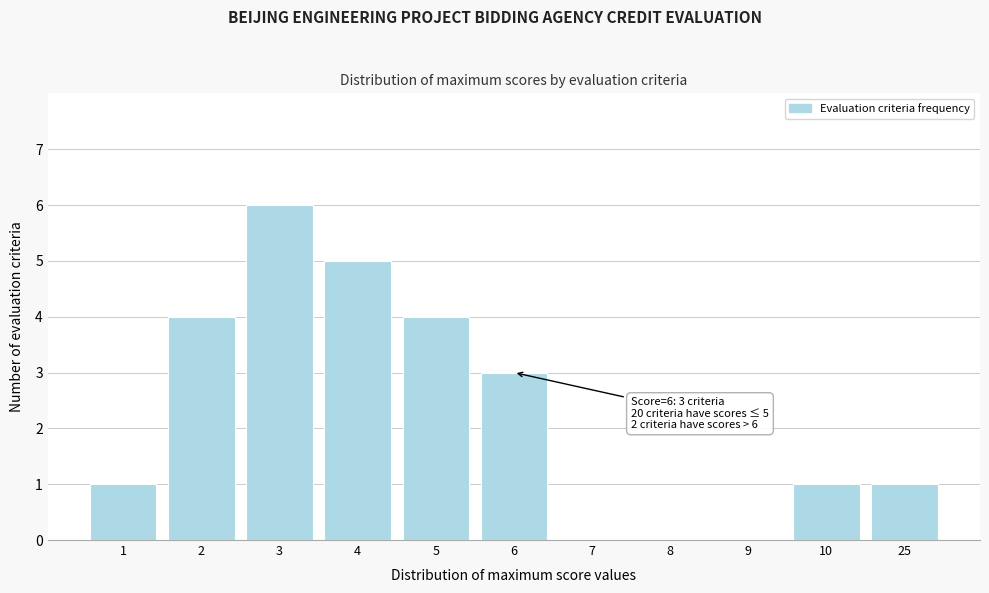

Reading left to right, list all the values displayed in this chart.

1=1	2=4	3=6	4=5	5=4	6=3	7=0	8=0	9=0	10=1	25=1